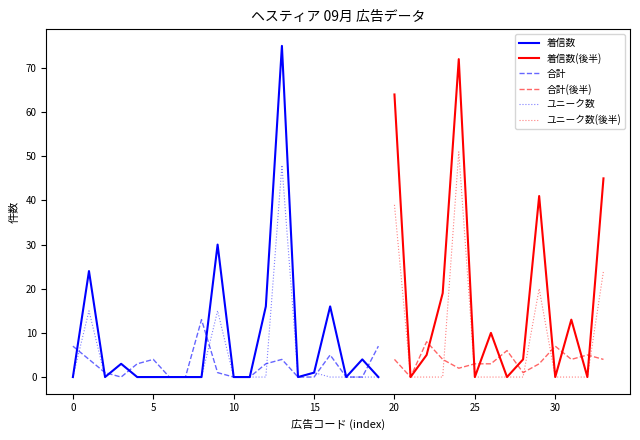

The 着信数 series shows 0 at 5. True or false?

True